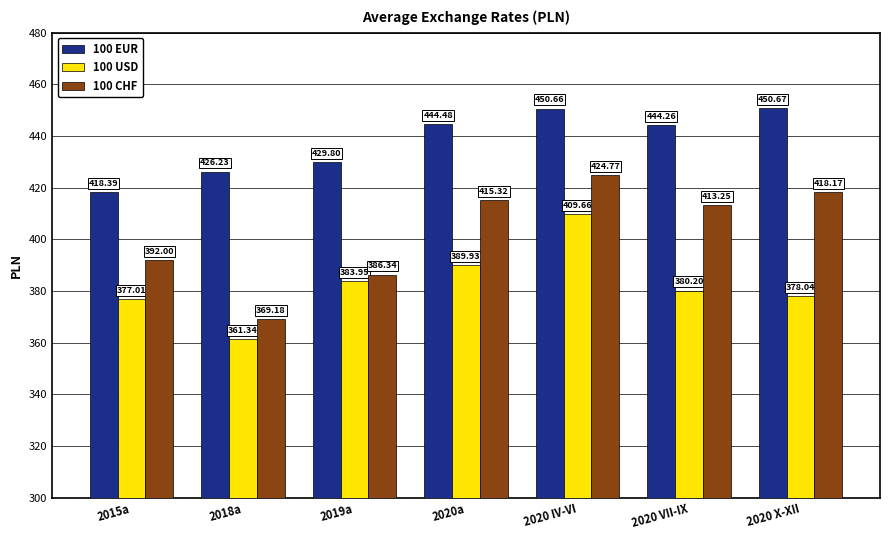

Is it true that 100 EUR equals 418.4 at 2015a?

True